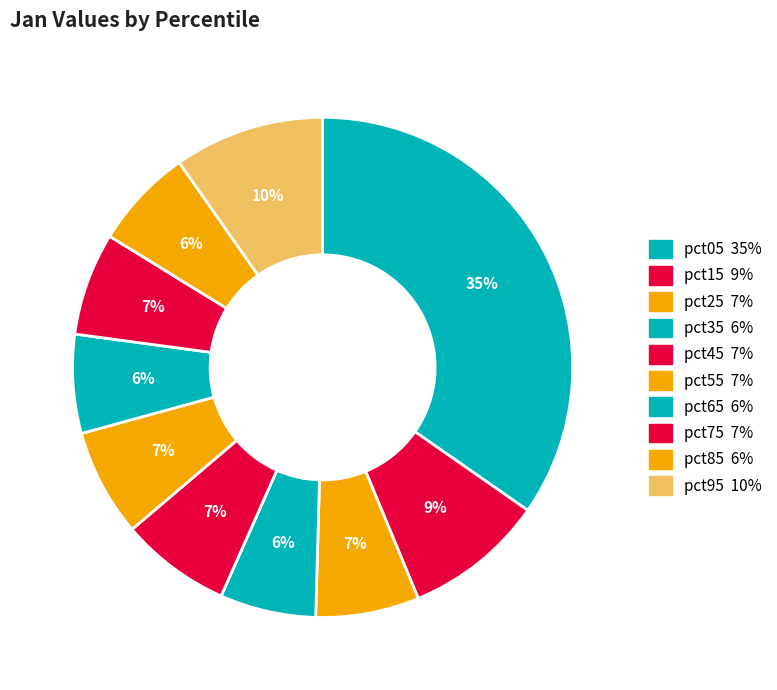

Count the number of slices in the pie.

10